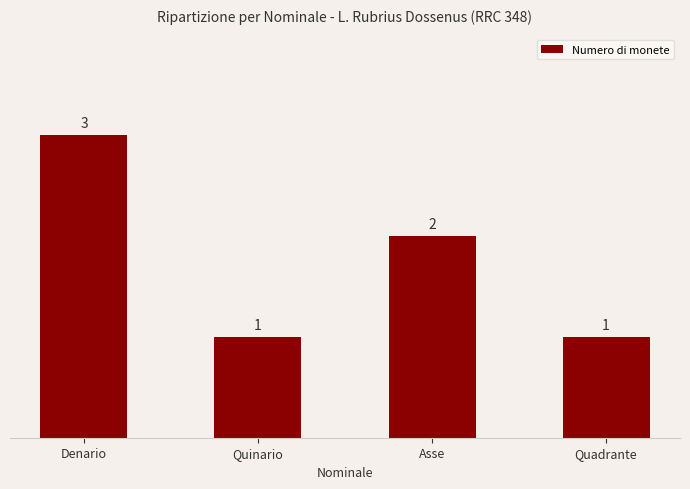

Between Denario and Quadrante, which is larger?

Denario